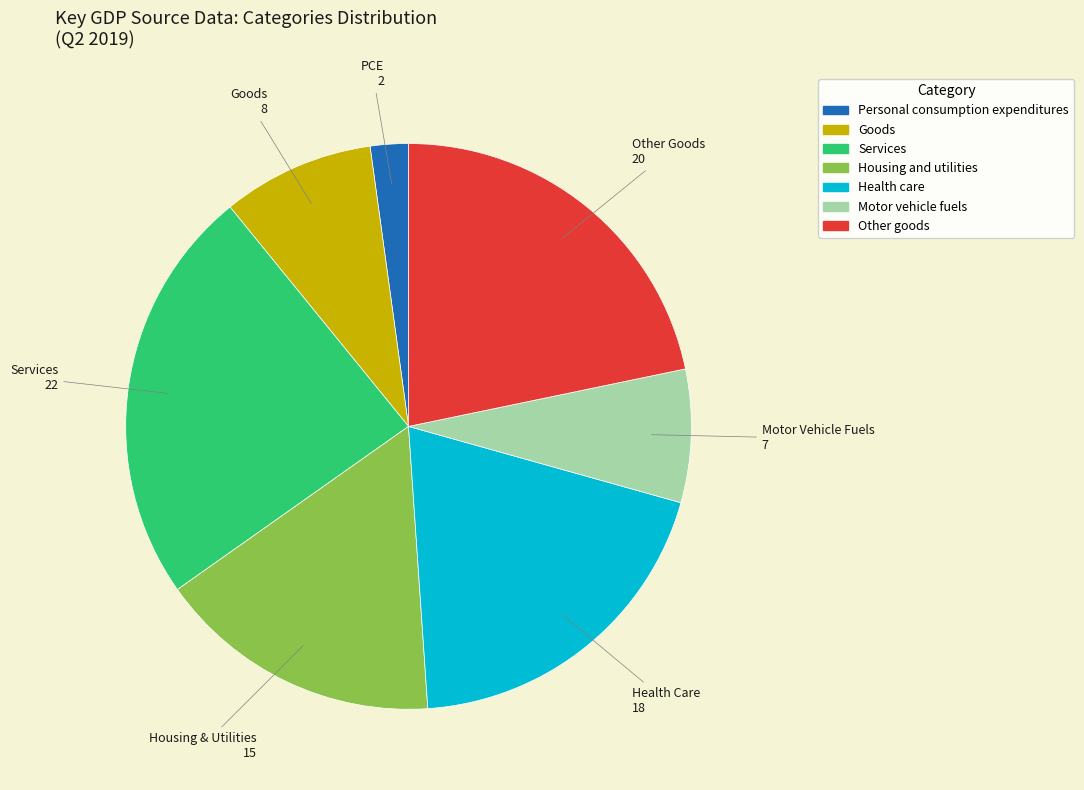

Is there any slice that represents more than half of the pie?

No